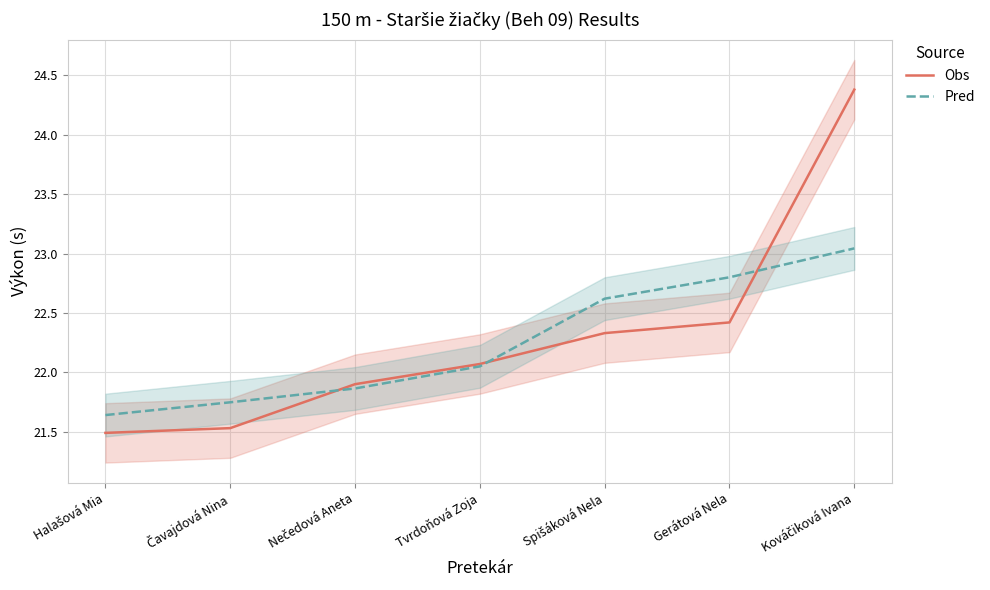

Which series has the widest spread of values?

Obs